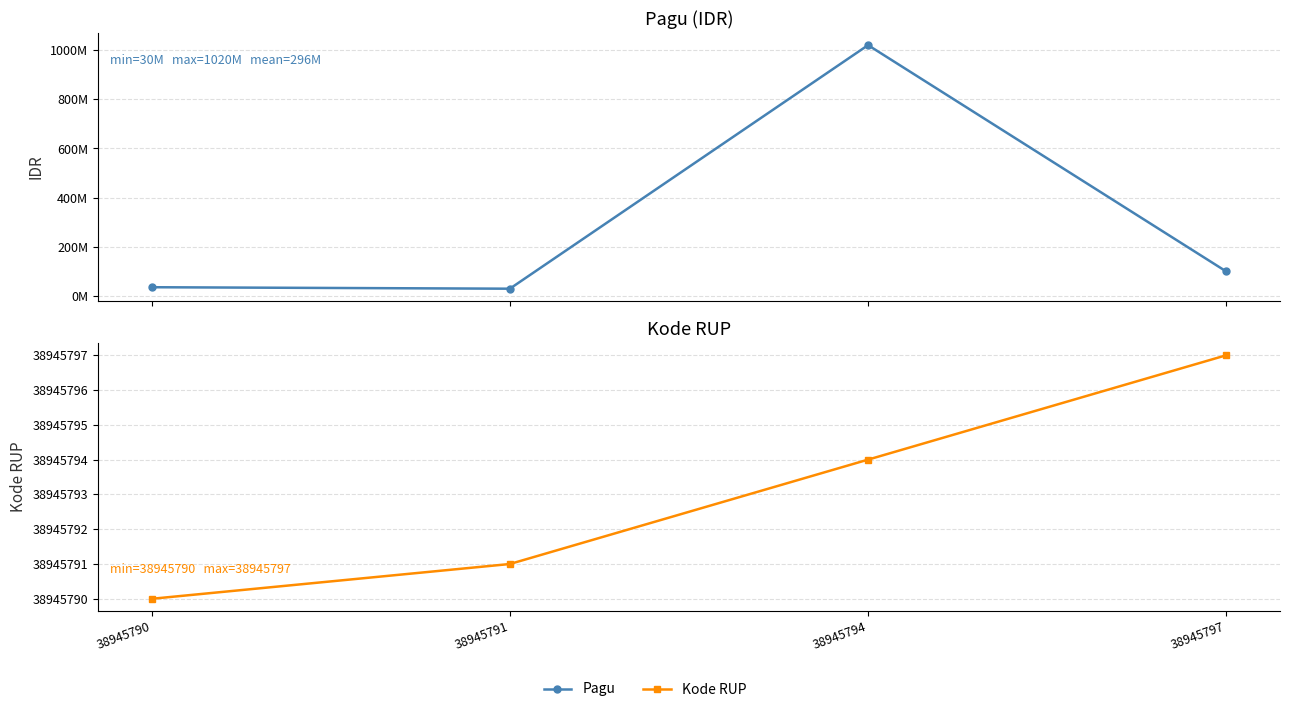

How many interior local valleys does the Pagu series have?

1